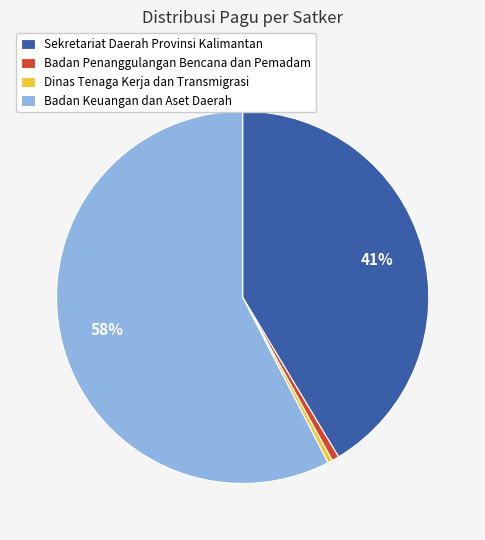

Is there any slice that represents more than half of the pie?

Yes